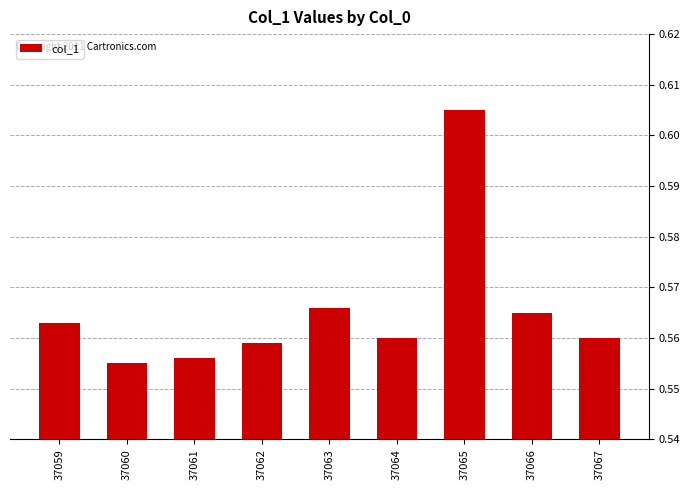

Between 37062 and 37063, which is larger?

37063